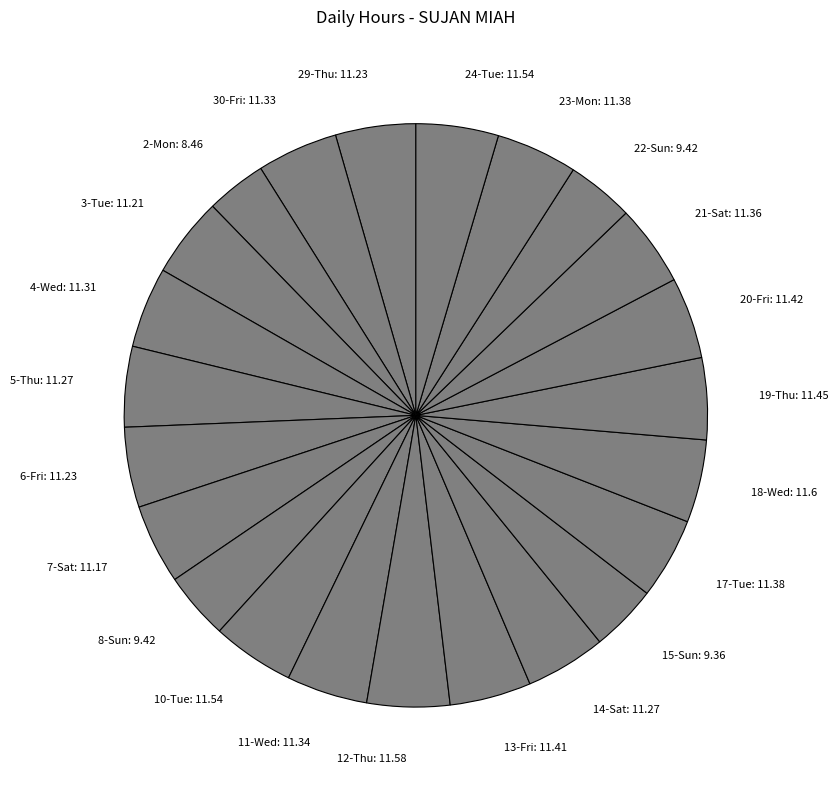

Does 15-Sun account for over 50% of the chart?

No